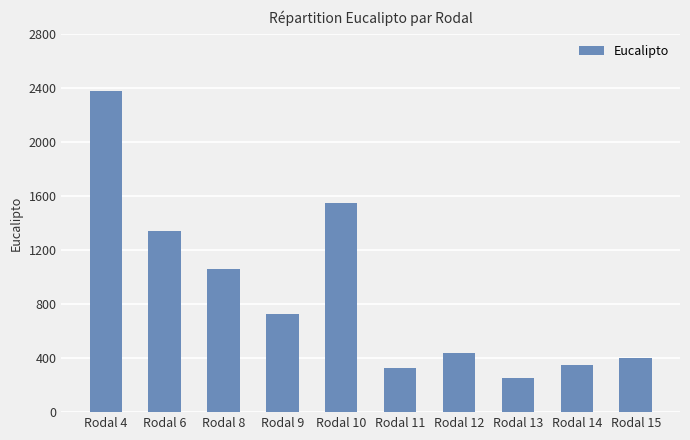

Rank the categories by value from highest to lowest.

Rodal 4, Rodal 10, Rodal 6, Rodal 8, Rodal 9, Rodal 12, Rodal 15, Rodal 14, Rodal 11, Rodal 13